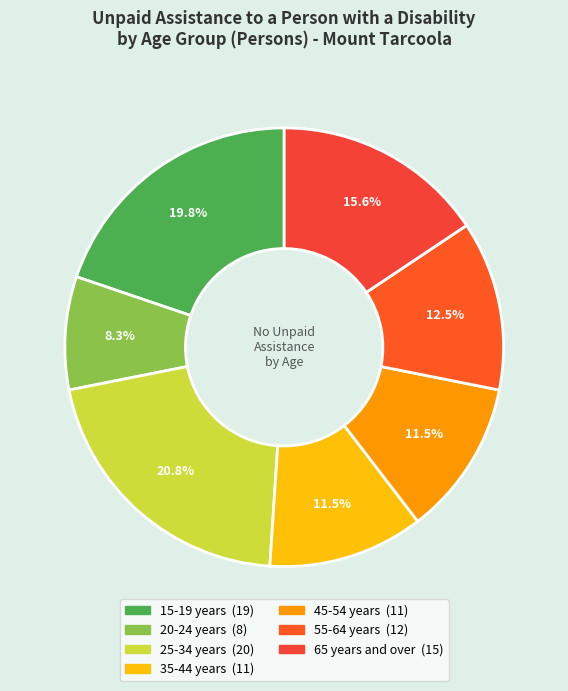

Is there any slice that represents more than half of the pie?

No